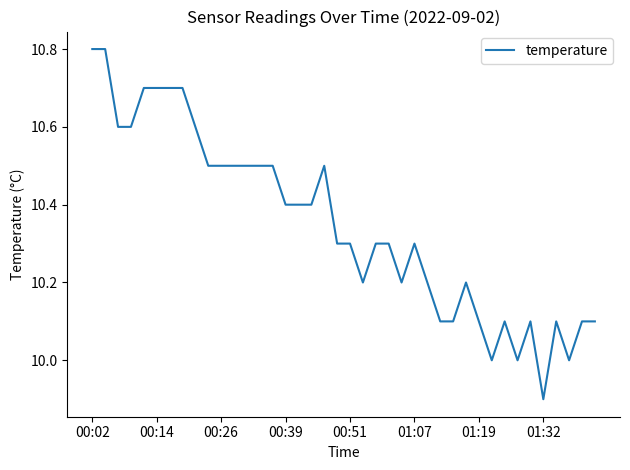

What is the smallest value displayed?

9.9